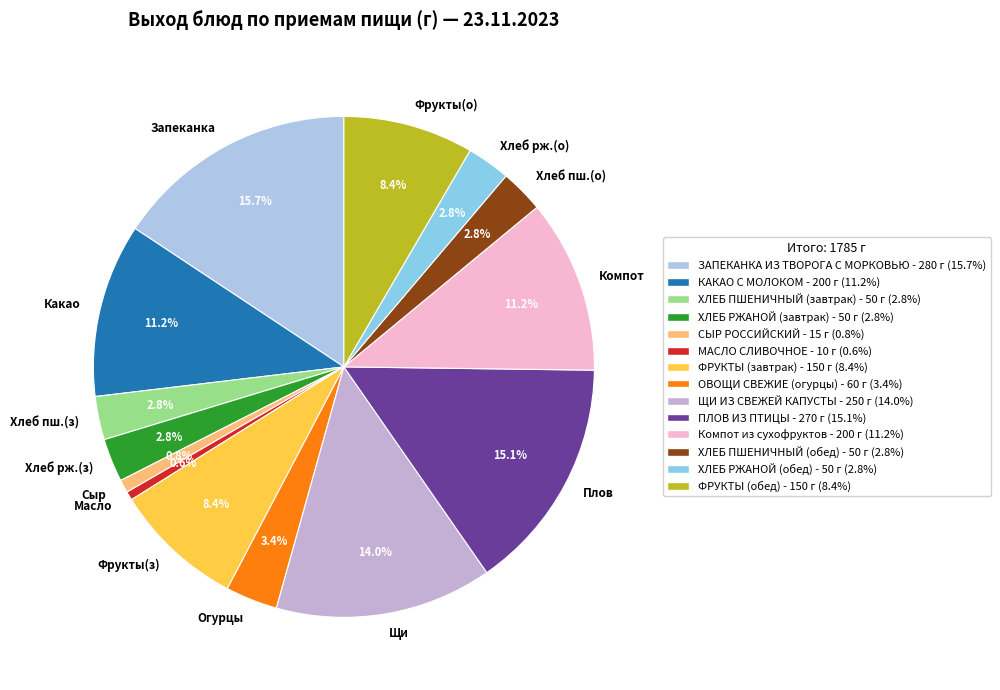

How many slices are in this pie chart?

14